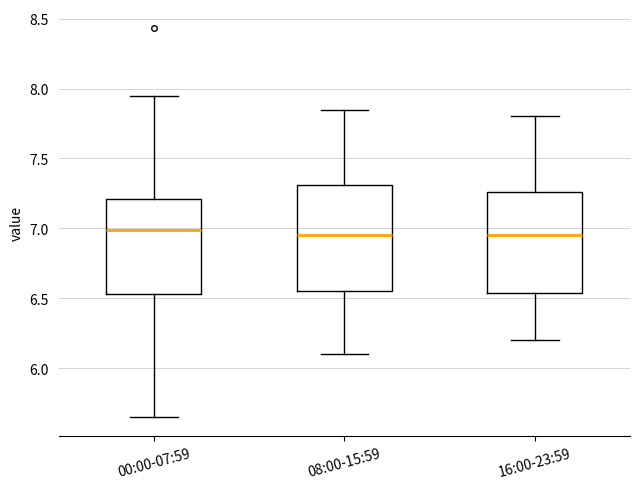

Reading left to right, read every box against the y-axis: the position of its median line, the range the box covers, and the ends of its whiskers. The values are not printed on the chart, so give them approximately, as read against the axis.

00:00-07:59: median 7.00, box 6.55 to 7.20, whiskers 5.65 to 7.95
08:00-15:59: median 6.95, box 6.55 to 7.30, whiskers 6.10 to 7.85
16:00-23:59: median 6.95, box 6.55 to 7.25, whiskers 6.20 to 7.80